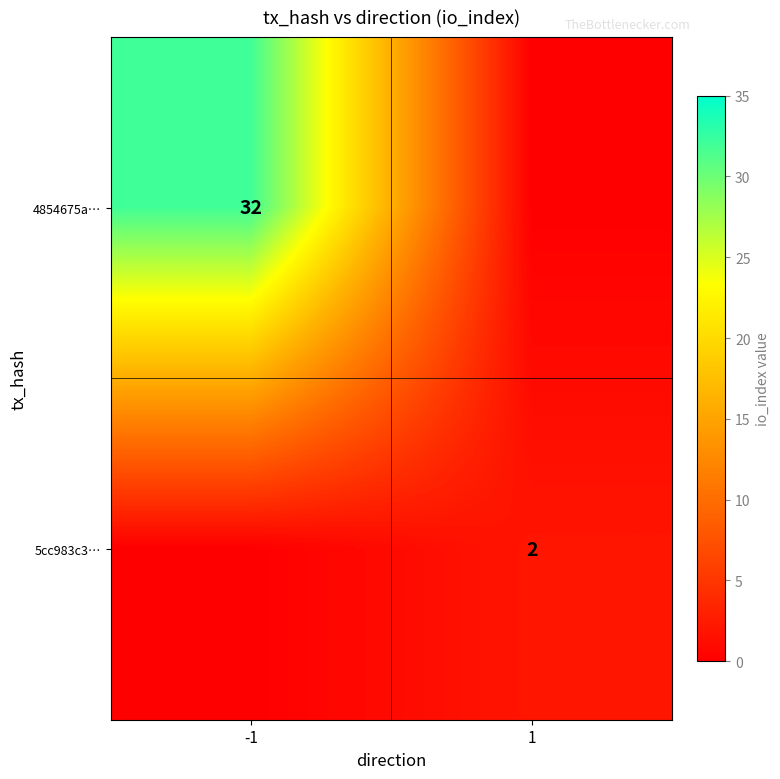

At how many categories does at least one series exceed 9?

1